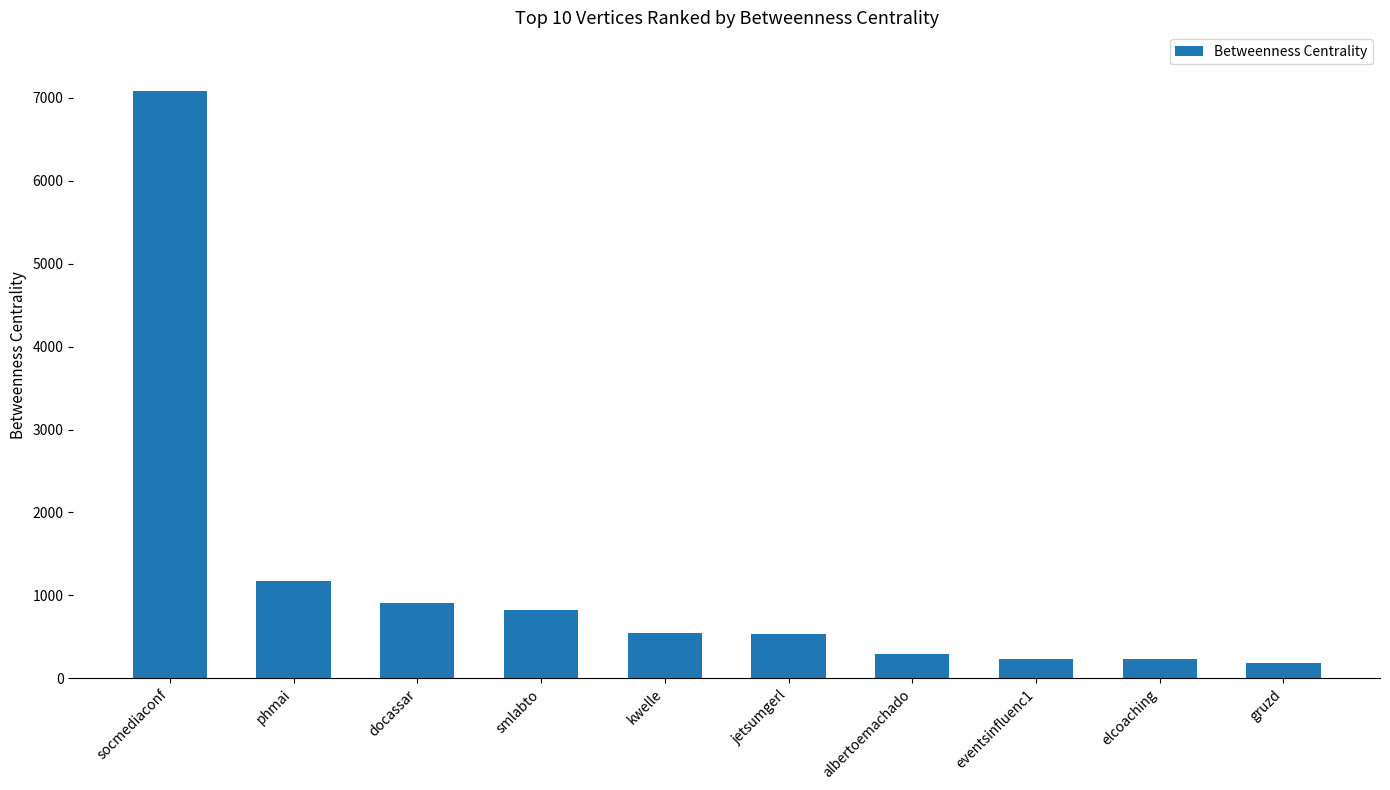

True or false: the data shows 164.7 at smlabto.

False